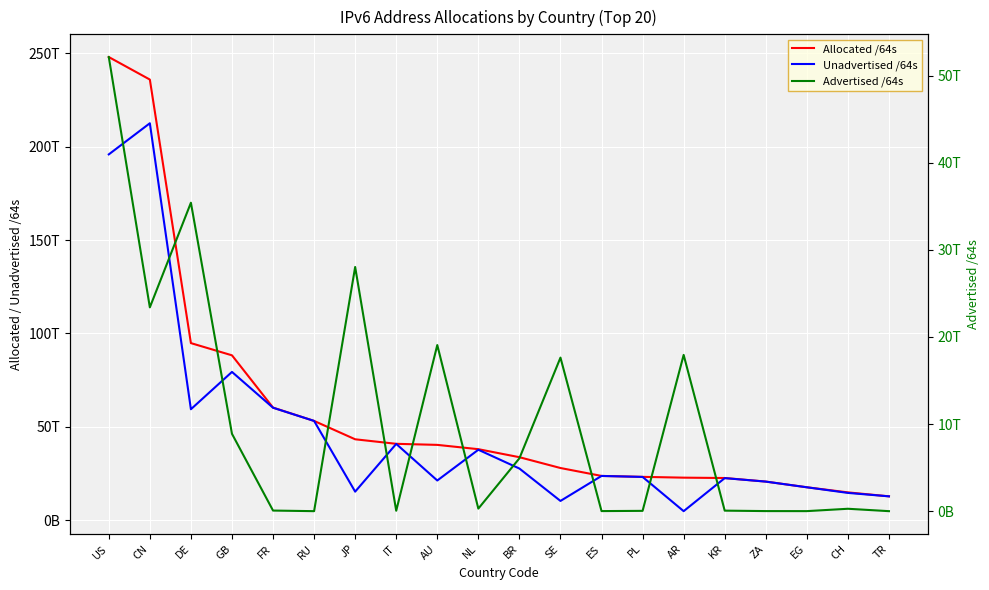

What is the lowest value of the Allocated /64s series?

12781824180224